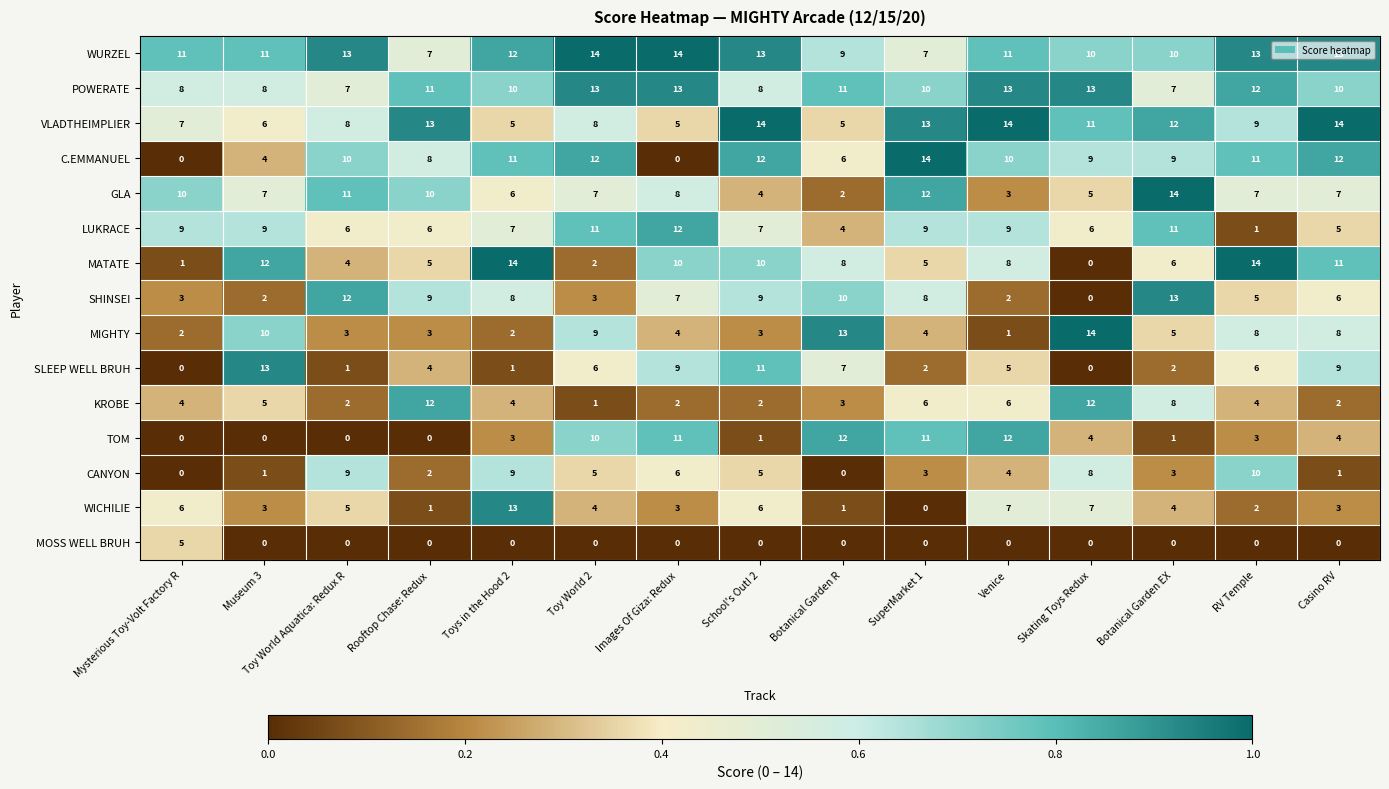

What value does the KROBE series have at RV Temple?

4